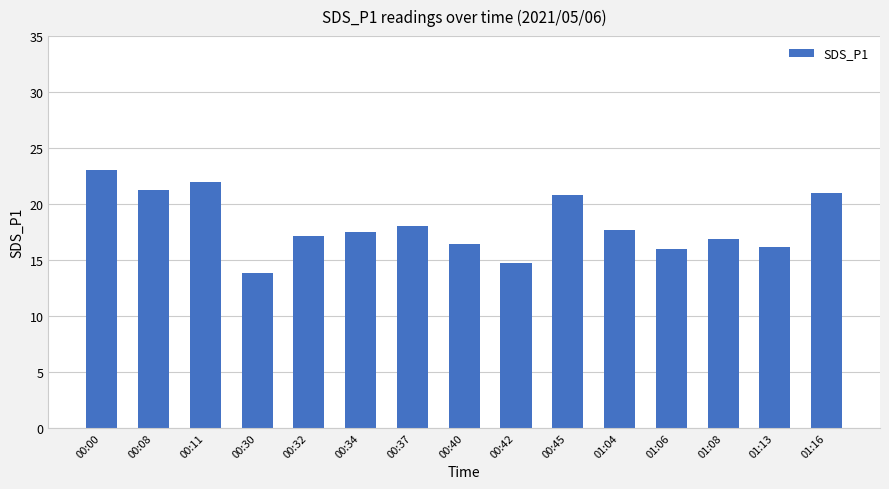

Approximately how many times larger is the value at 00:40 compared to 00:08?

0.8